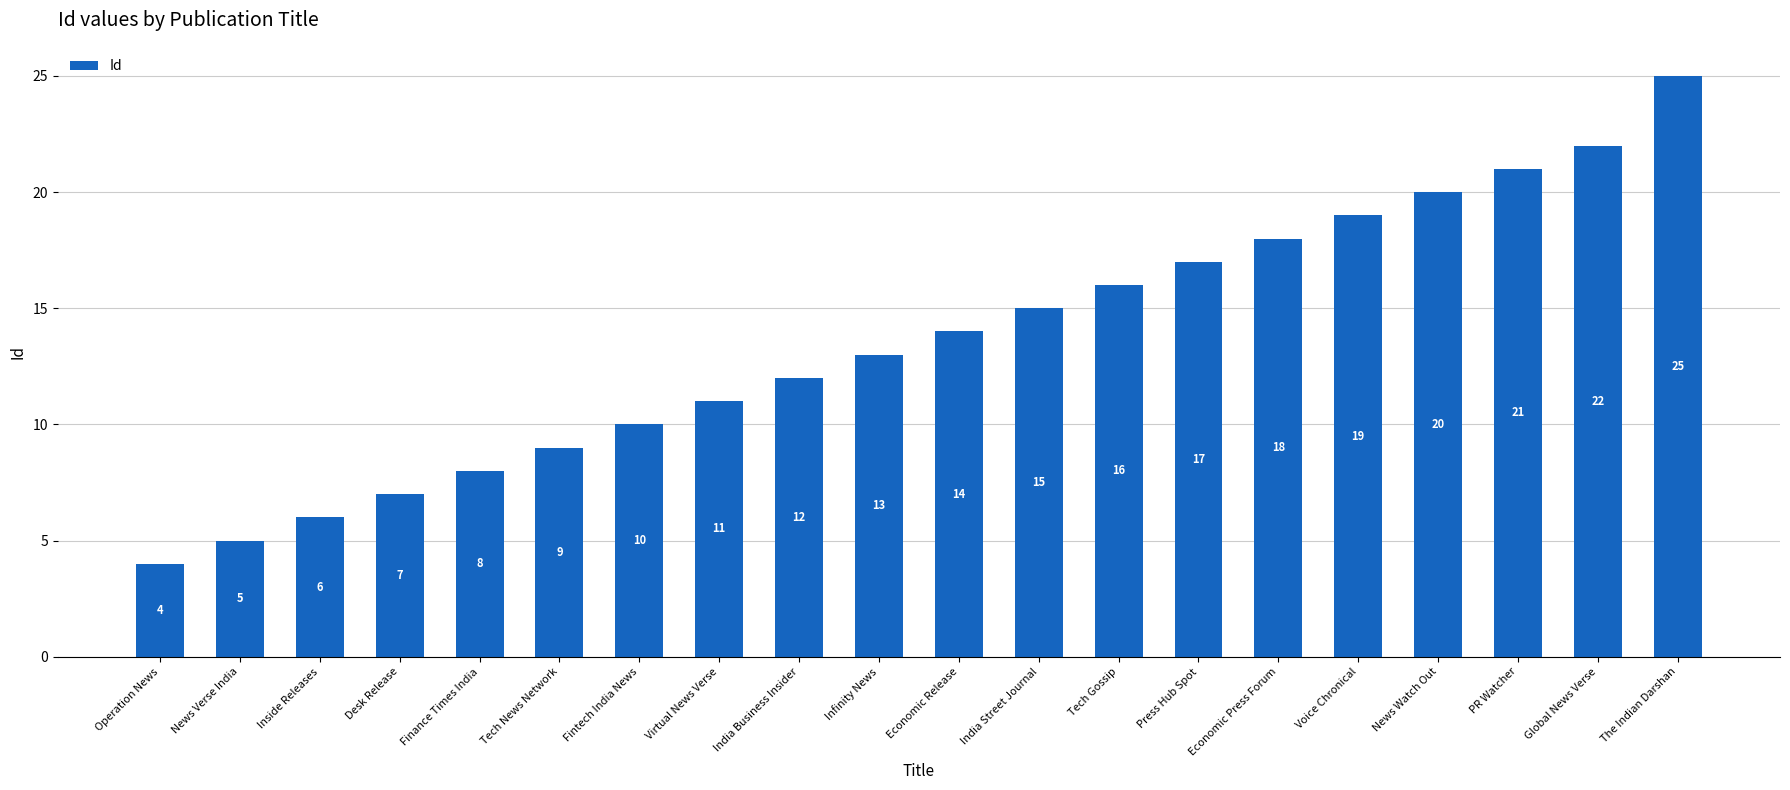

List the labels in order of value, largest first.

The Indian Darshan, Global News Verse, PR Watcher, News Watch Out, Voice Chronical, Economic Press Forum, Press Hub Spot, Tech Gossip, India Street Journal, Economic Release, Infinity News, India Business Insider, Virtual News Verse, Fintech India News, Tech News Network, Finance Times India, Desk Release, Inside Releases, News Verse India, Operation News